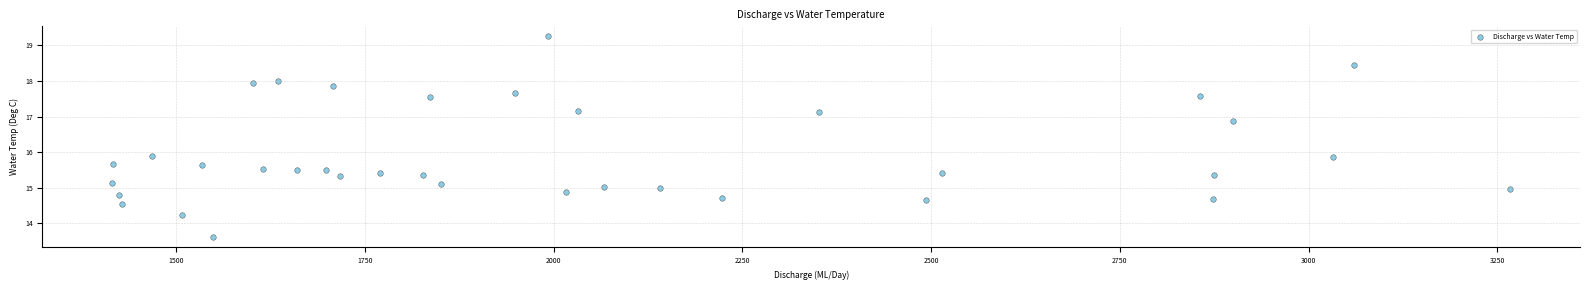

What is the range of Y values (max minus min)?

5.6